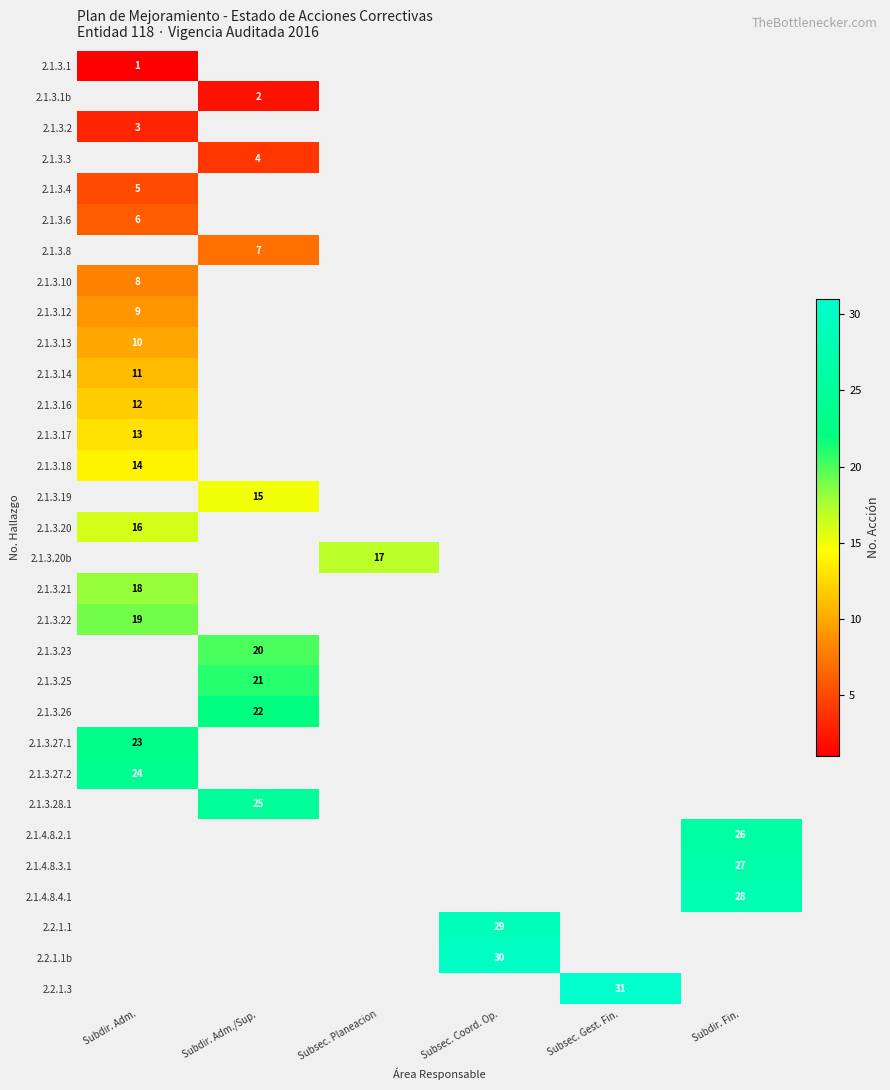

Which category has the highest value in the 2.1.3.23 series?

Subdir. Adm.